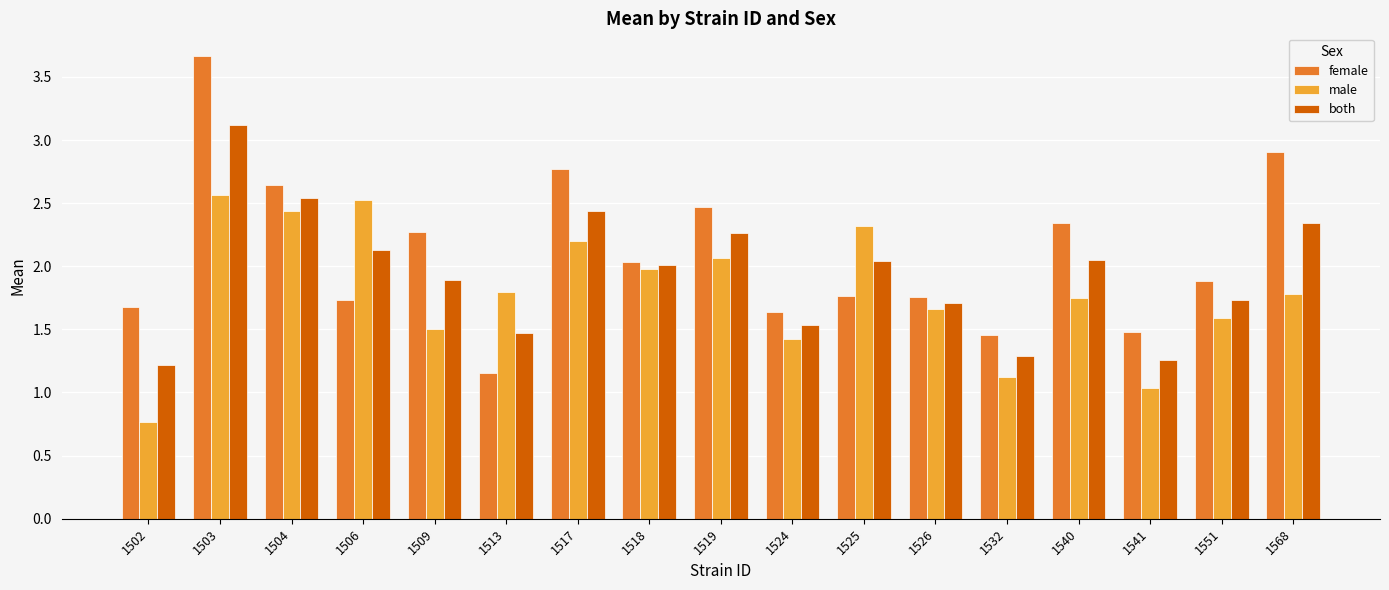

Which category has the lowest value across all series?

1502